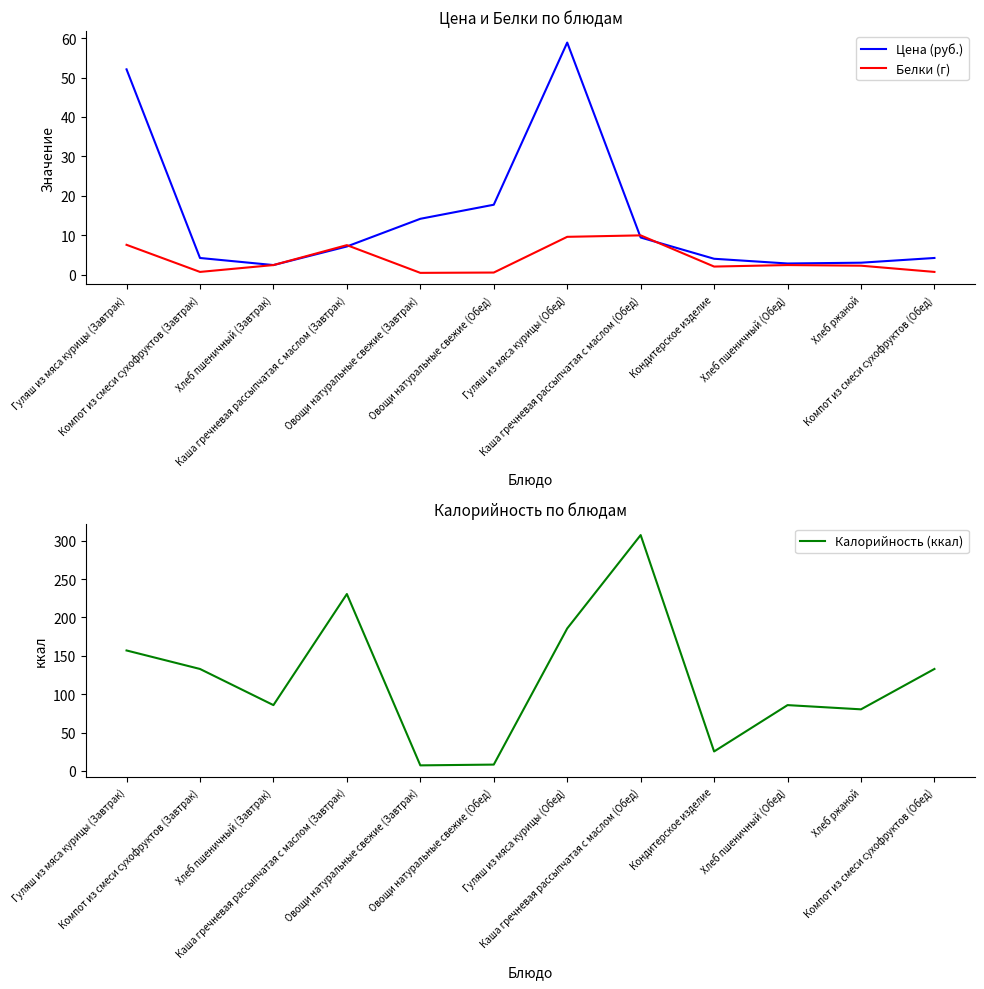

True or false: Калорийность (ккал) and Белки (г) intersect in this chart.

False